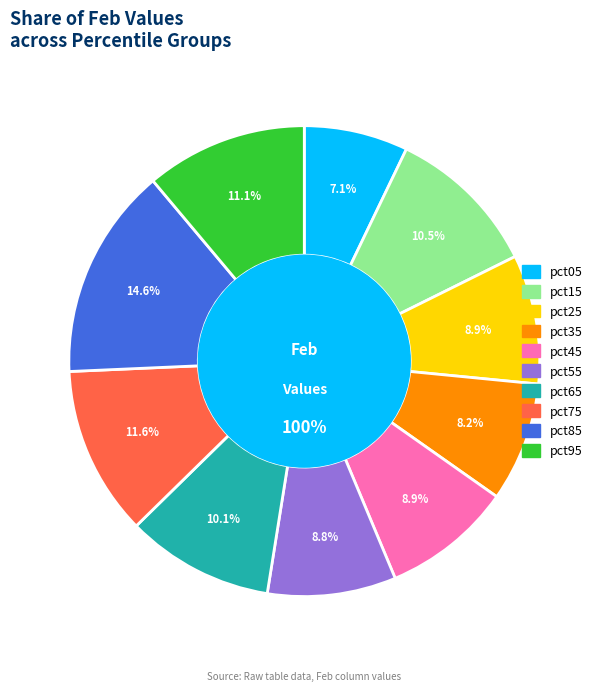

Is it true that pct35 is 2% of the pie?

False